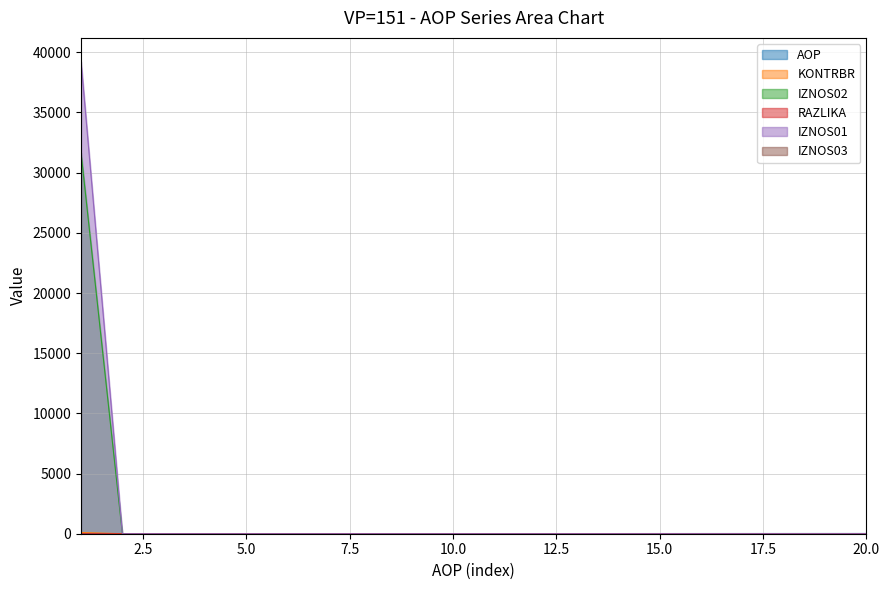

True or false: RAZLIKA has more than 1 interior local peaks.

False